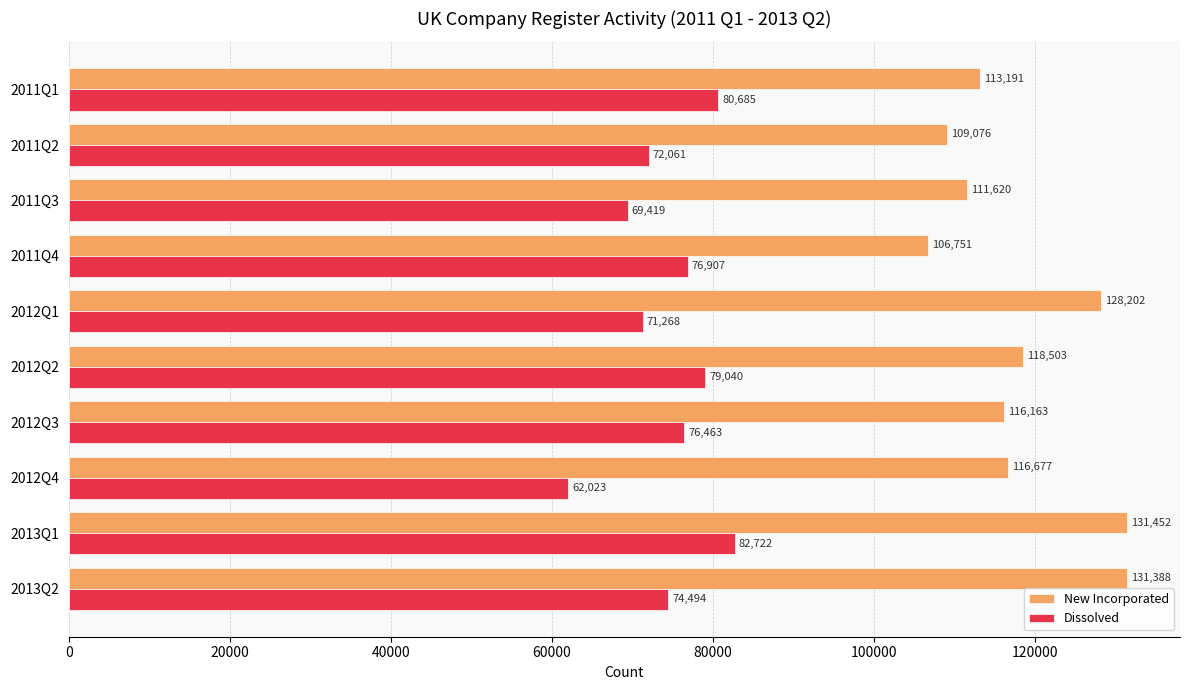

How many data points in Dissolved are less than 76463?

5